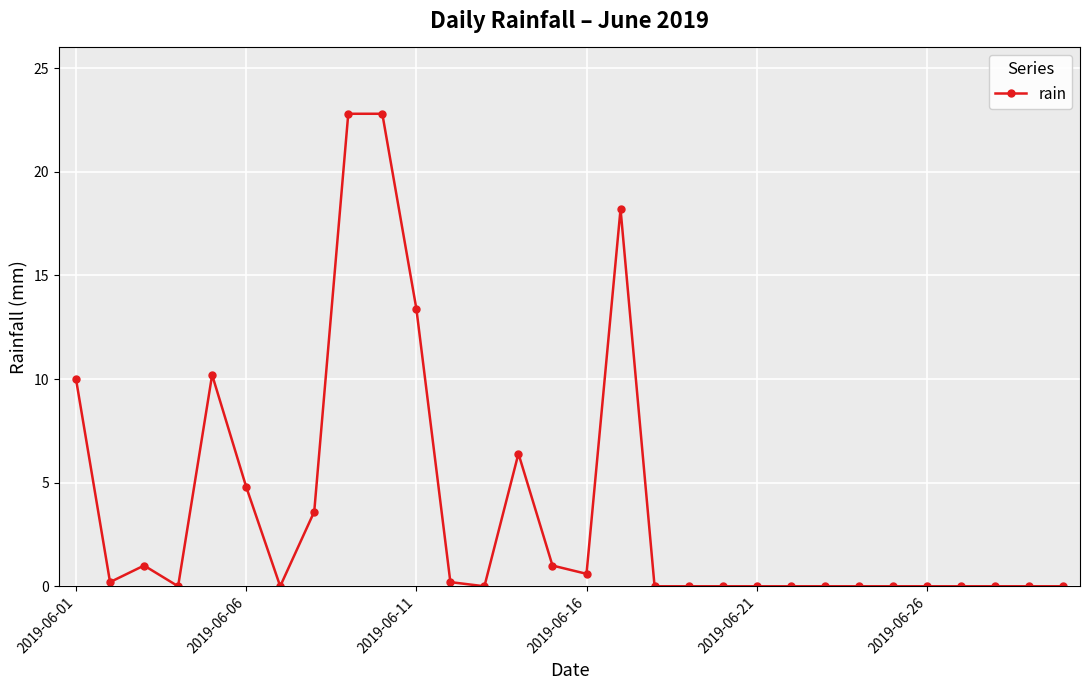

What is the value of the 11th point from the left?

13.4